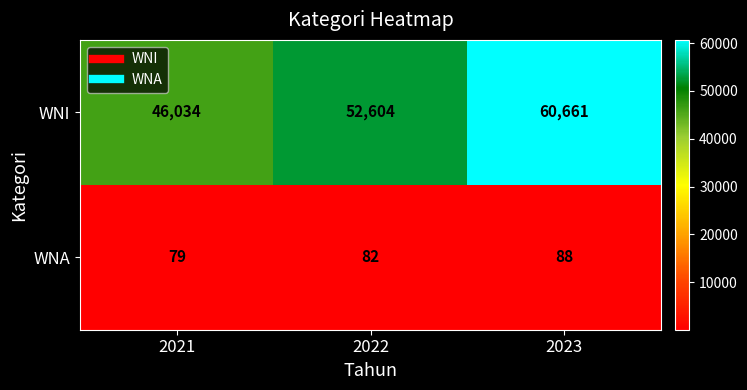

What is the difference between the WNA values at 2022 and 2023?

6